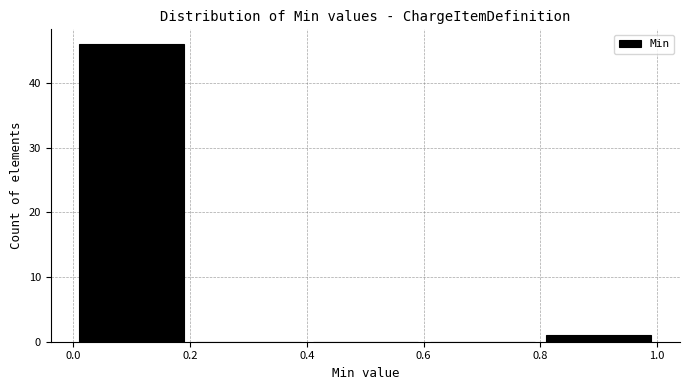

Over which range of the x-axis is the bar tallest?

0.0 to 0.2